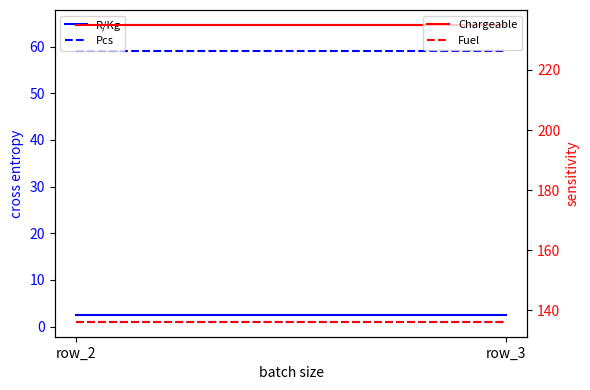

The value of Pcs at row_2 is 1.0. True or false?

True